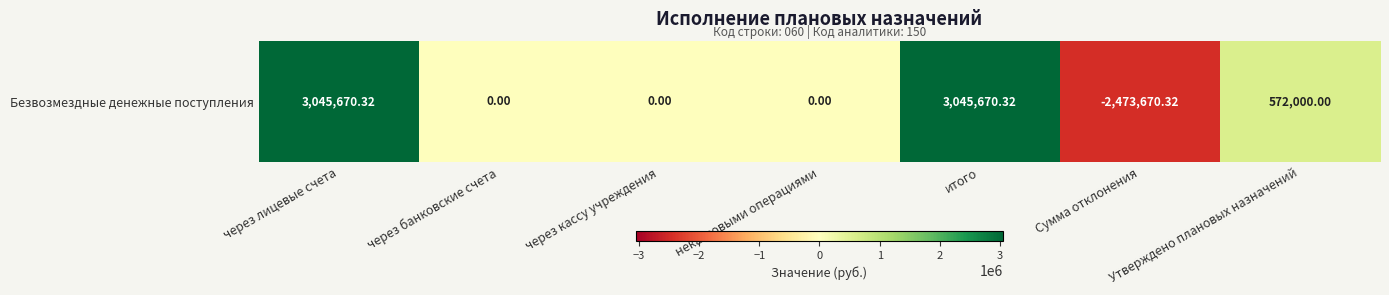

What is the change in value from через лицевые счета to Утверждено плановых назначений?

-2473670.3